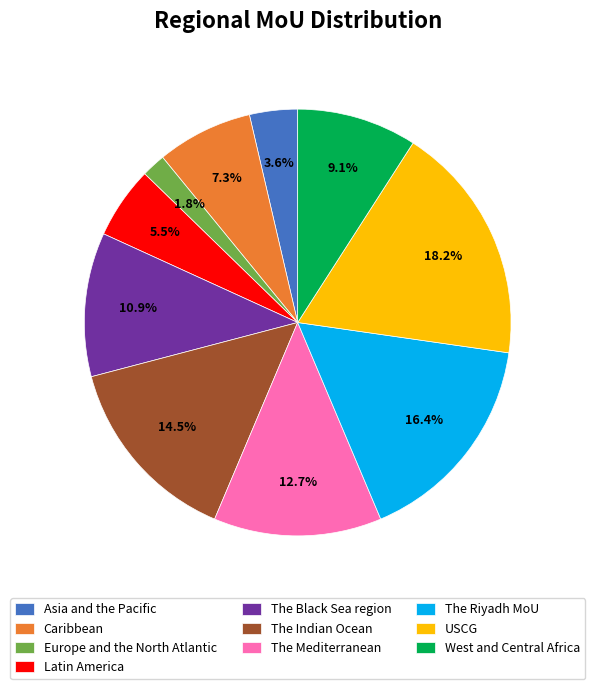

Which has a higher value, Asia and the Pacific or The Mediterranean?

The Mediterranean